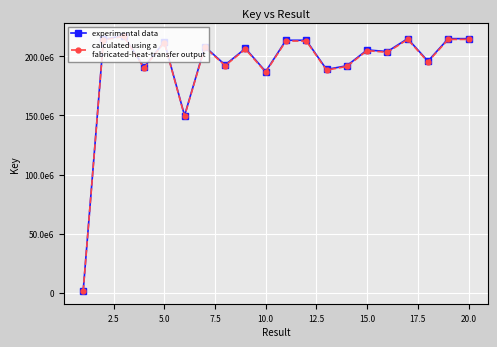

What is the smallest value displayed?

1518697.2